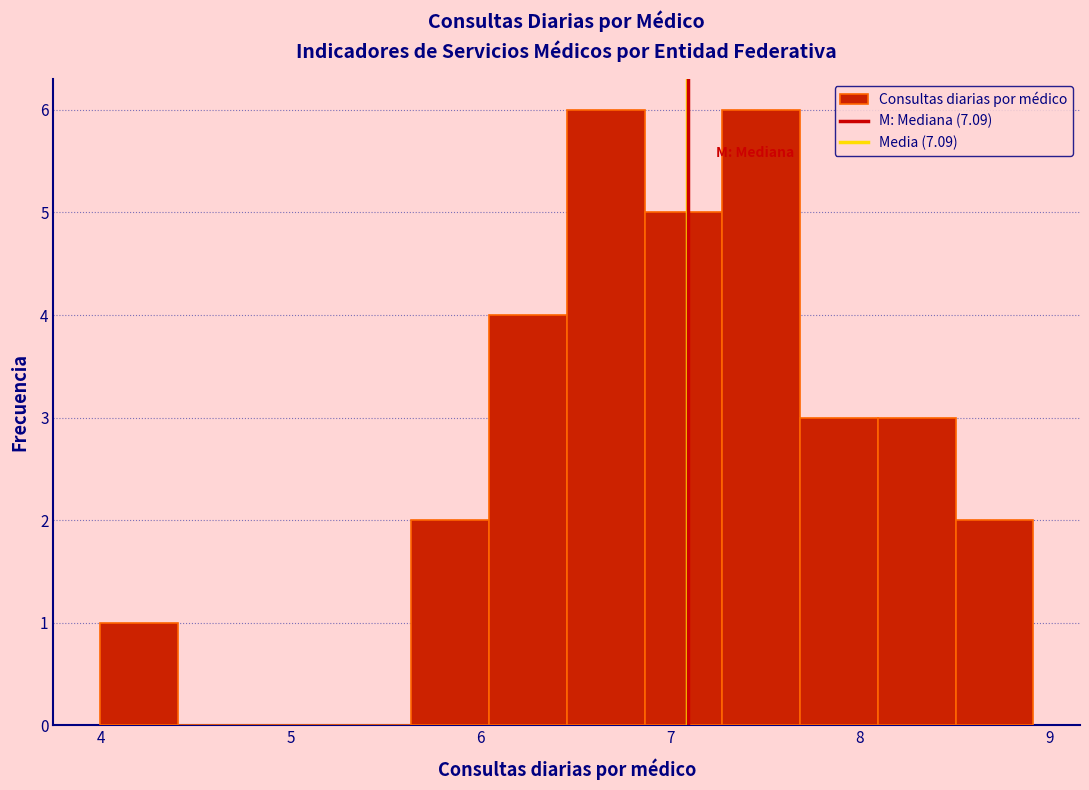

Reading left to right, transcribe this chart: for each bar, give the range it covers on the x-axis and its height. Neither the bar edges nor the heights are printed on the chart, so give them approximately, as read against the axes.

4.0 to 4.4: 1
4.4 to 4.8: 0
4.8 to 5.2: 0
5.2 to 5.6: 0
5.6 to 6.0: 2
6.0 to 6.5: 4
6.5 to 6.9: 6
6.9 to 7.3: 5
7.3 to 7.7: 6
7.7 to 8.1: 3
8.1 to 8.5: 3
8.5 to 8.9: 2